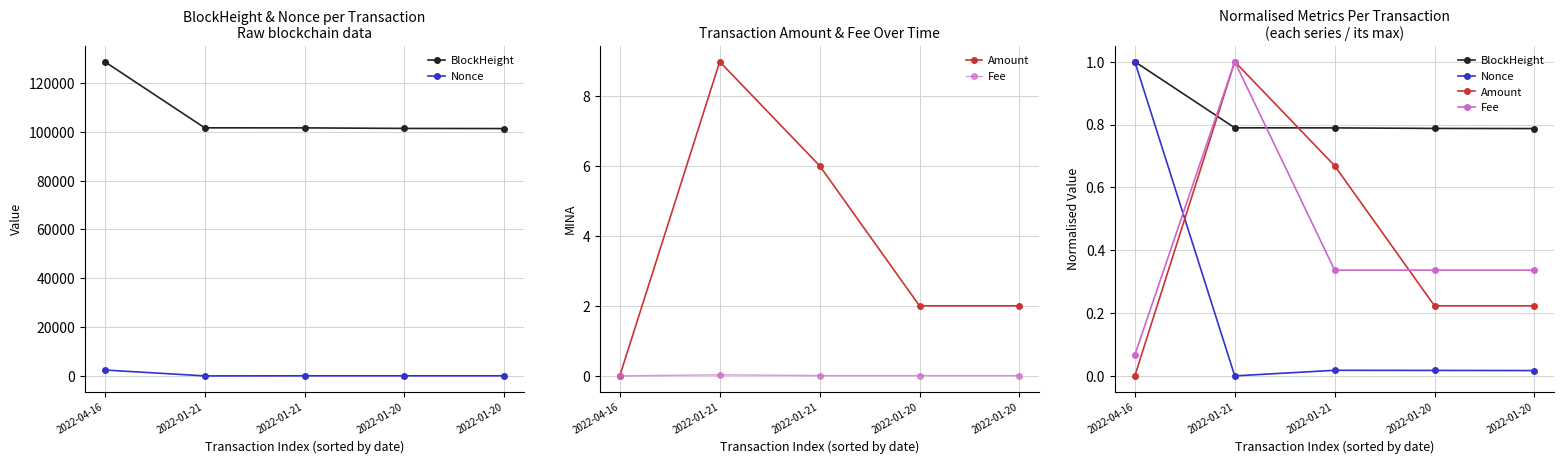

What is the average value of the BlockHeight series?

0.8